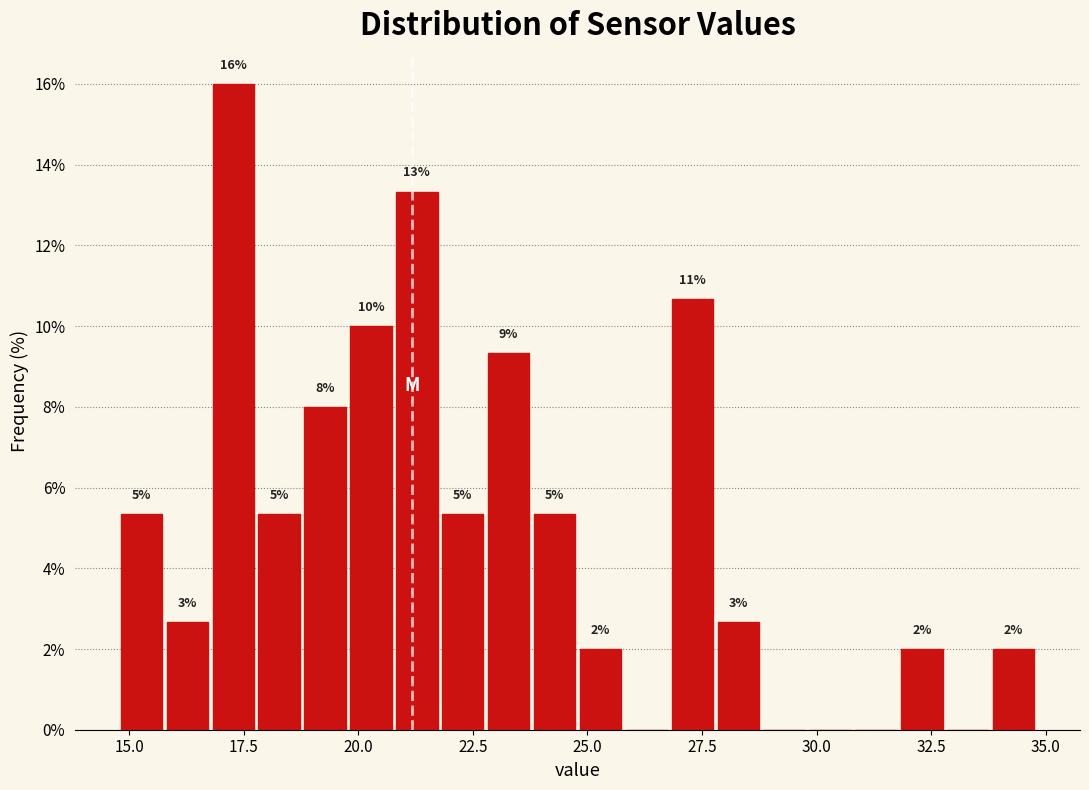

Read against the x-axis, roughly where is the centre of the tallest bar?

17.5